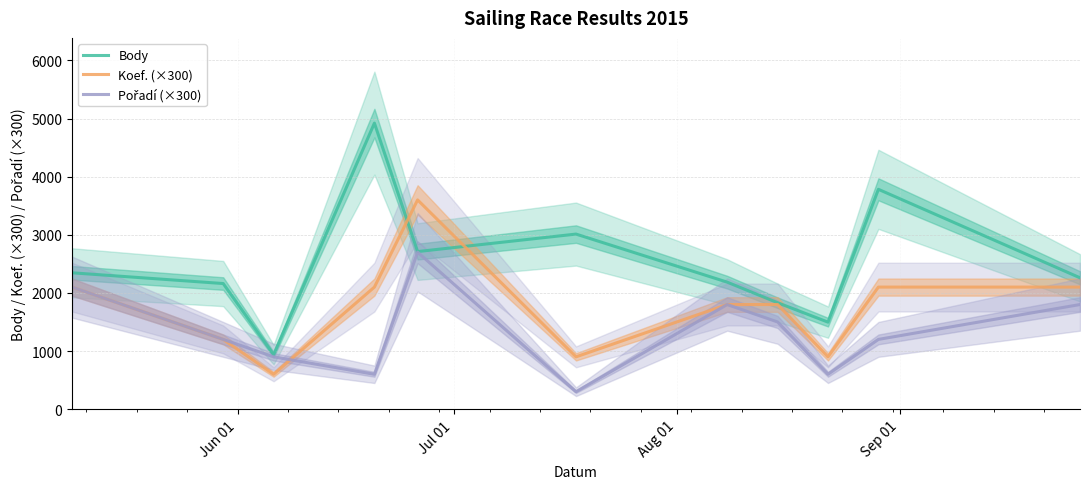

Does the chart have visible grid lines?

Yes